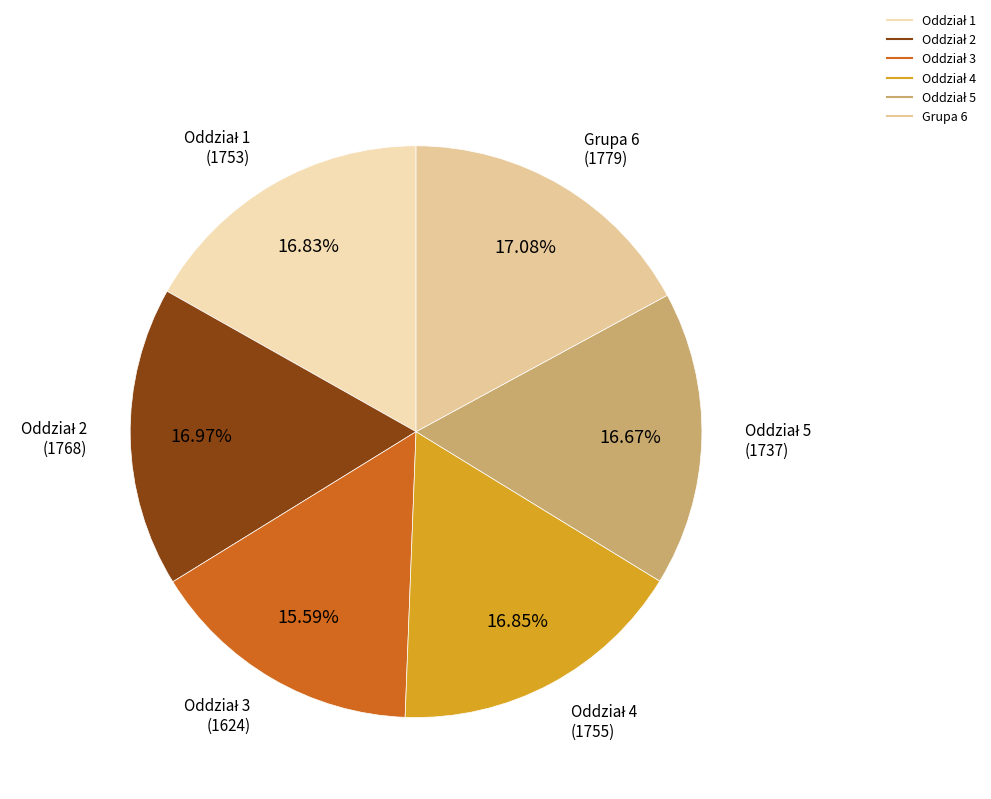

Is there a majority slice in this chart?

No